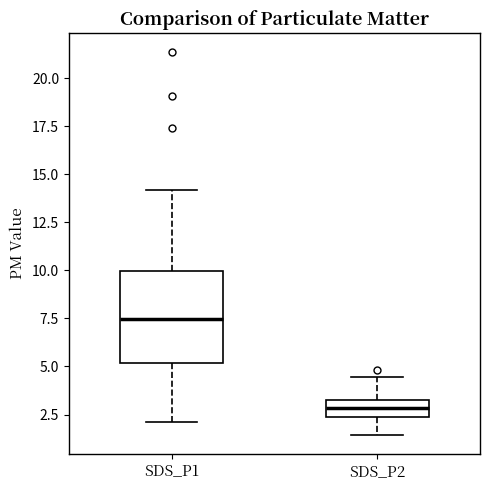

Reading left to right, read every box against the y-axis: the position of its median line, the range the box covers, and the ends of its whiskers. The values are not printed on the chart, so give them approximately, as read against the axis.

SDS_P1: median 7.5, box 5.0 to 10.0, whiskers 2.0 to 14.0
SDS_P2: median 3.0 (inside the box), box 2.5 to 3.0, whiskers 1.5 to 4.5